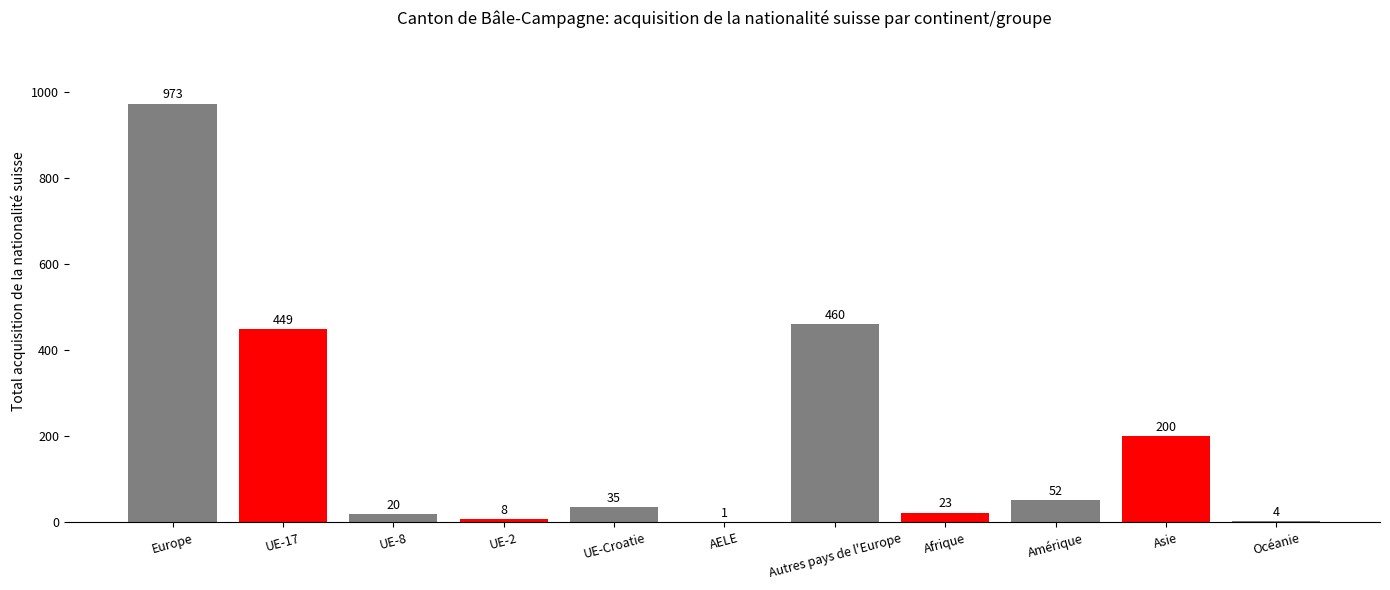

Is it true that the value at UE-Croatie is 35?

True